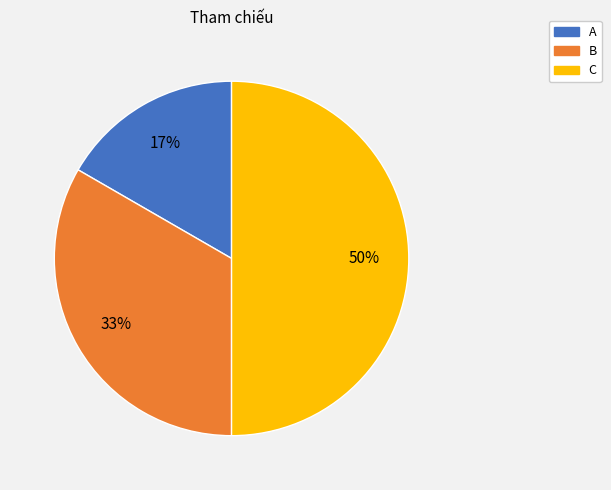

To the nearest percent, what percentage of the pie is A?

17%